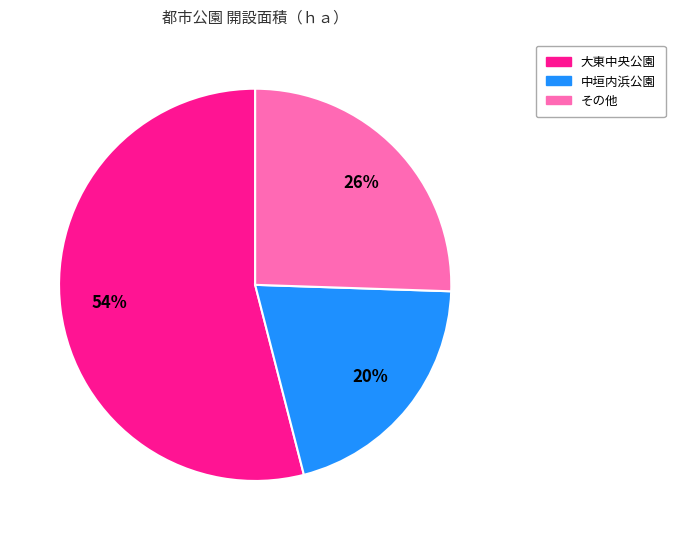

To the nearest percent, what is the average slice percentage?

33%